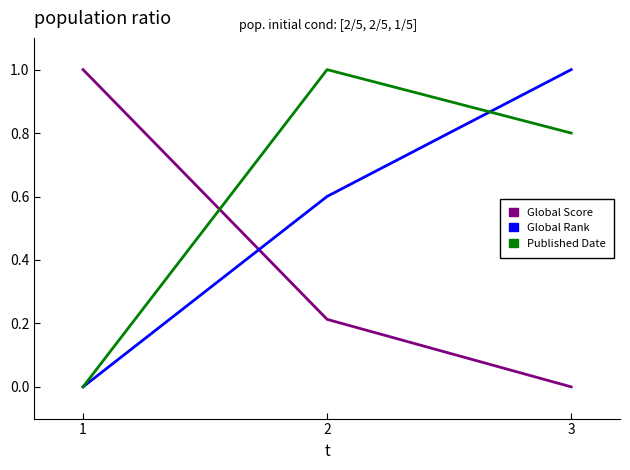

Is the value of Published Date at 3 greater than the value of Global Rank at 1?

Yes